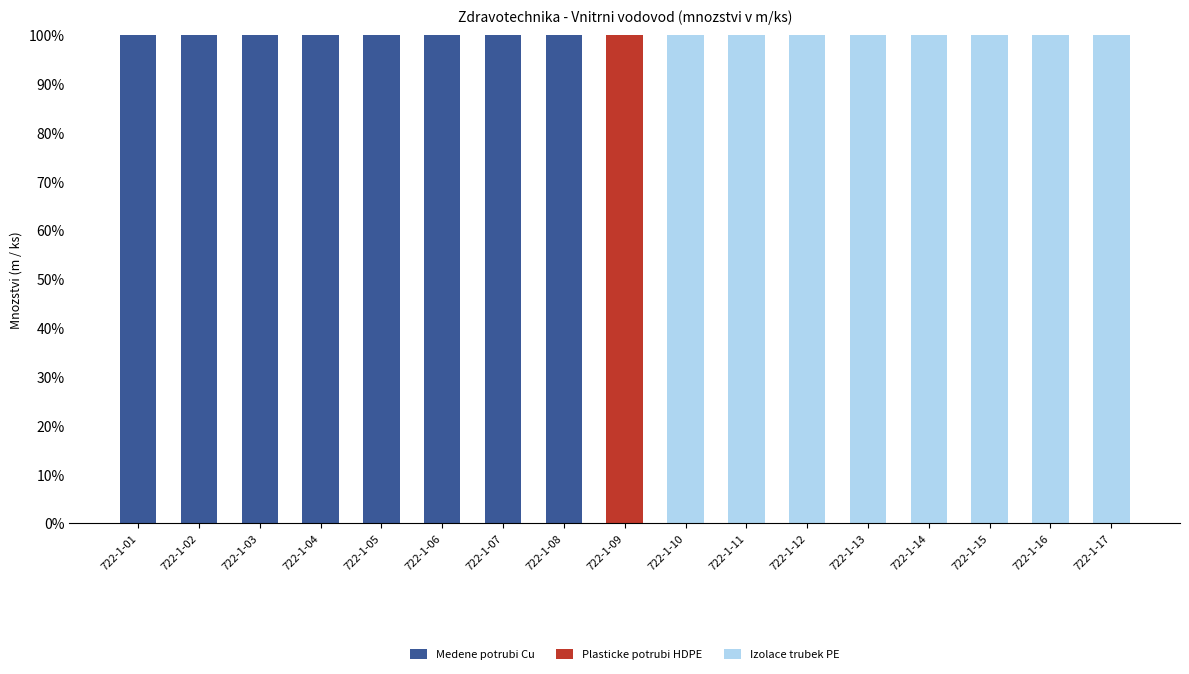

What is the sum of the Medene potrubi Cu values at 722-1-06 and 722-1-16?

100